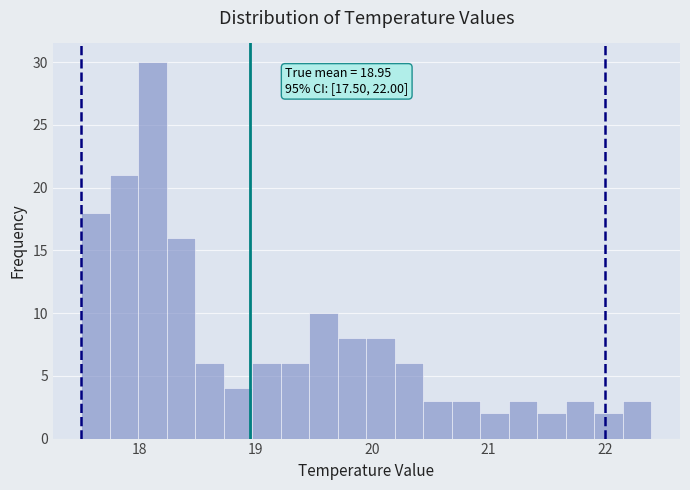

Around what value on the x-axis is the tallest bar? Give the approximate position of its centre, as read against the axis.

18.1